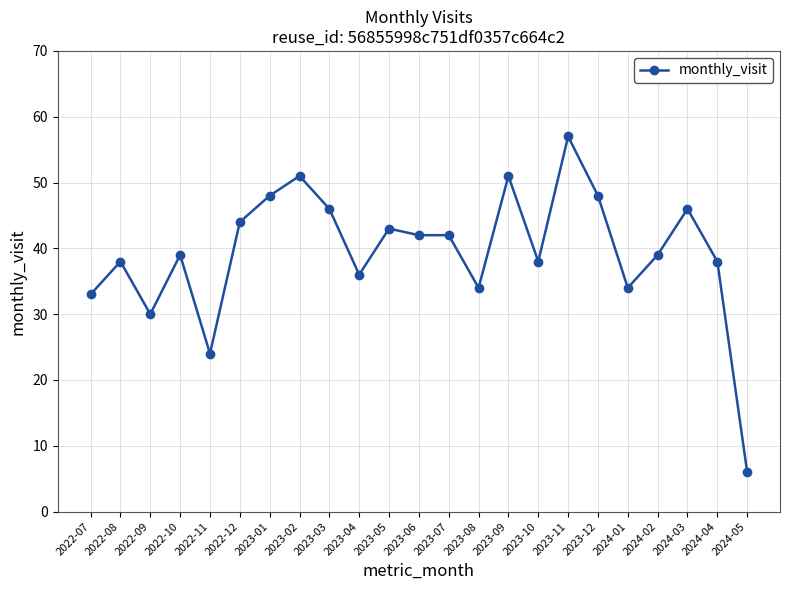

What is the label of the 4th point from the right?

2024-02